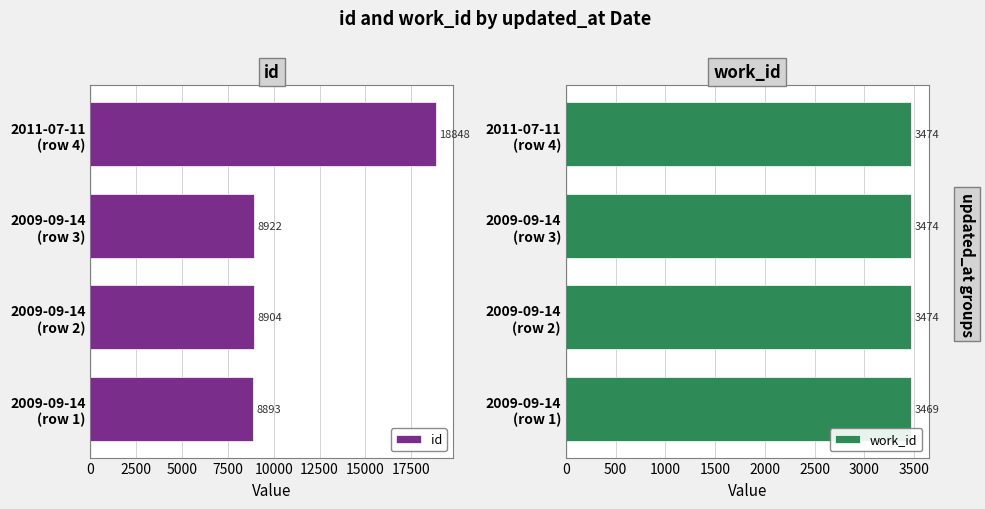

What are all the series names shown in the legend?

id, work_id